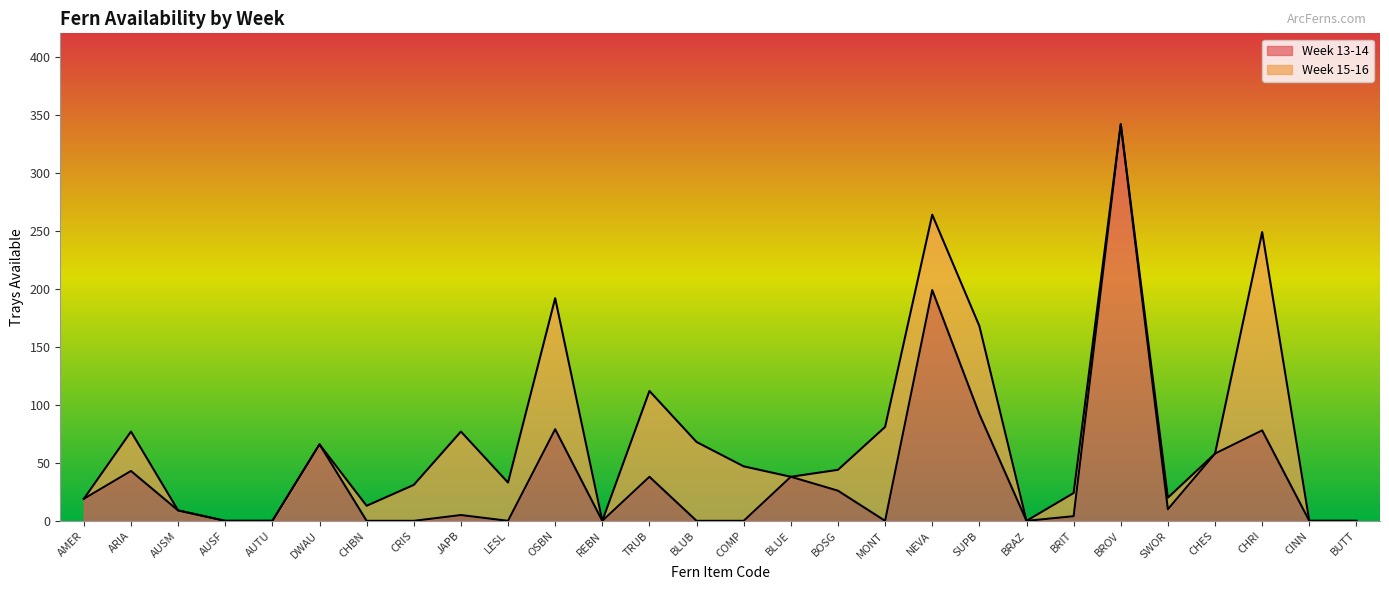

What is the maximum value shown in the chart?

342